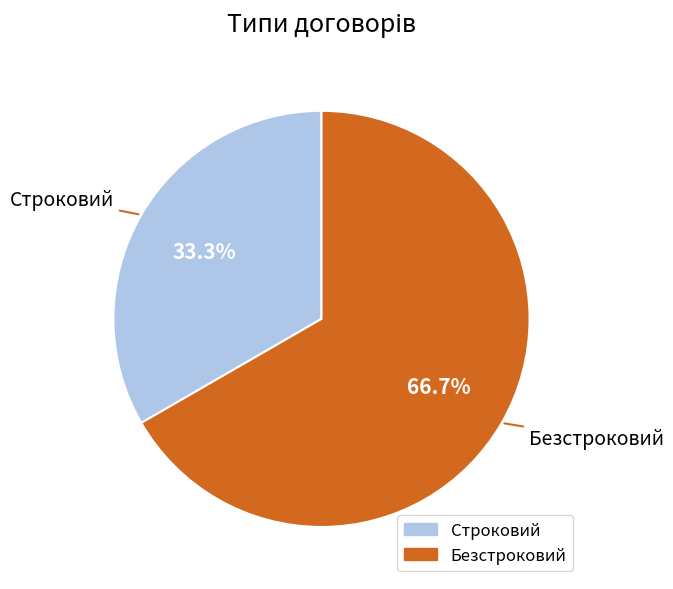

How many slices are in this pie chart?

2